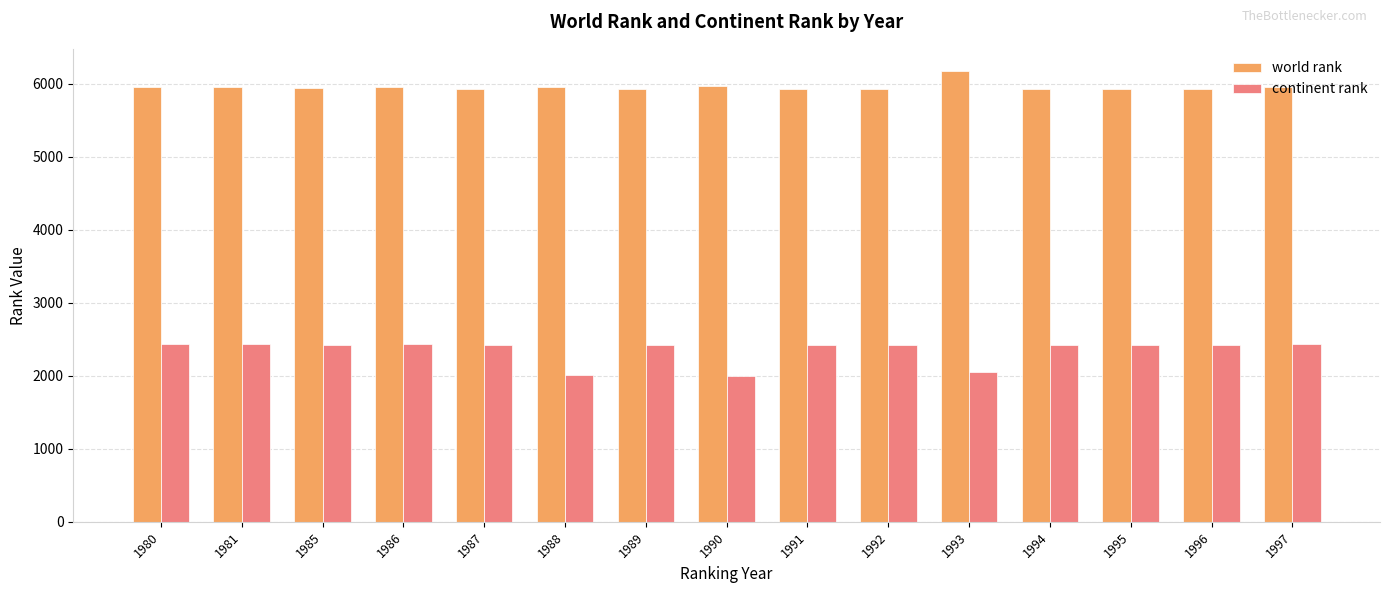

At 1989, list the series in order from smallest to largest.

continent rank, world rank